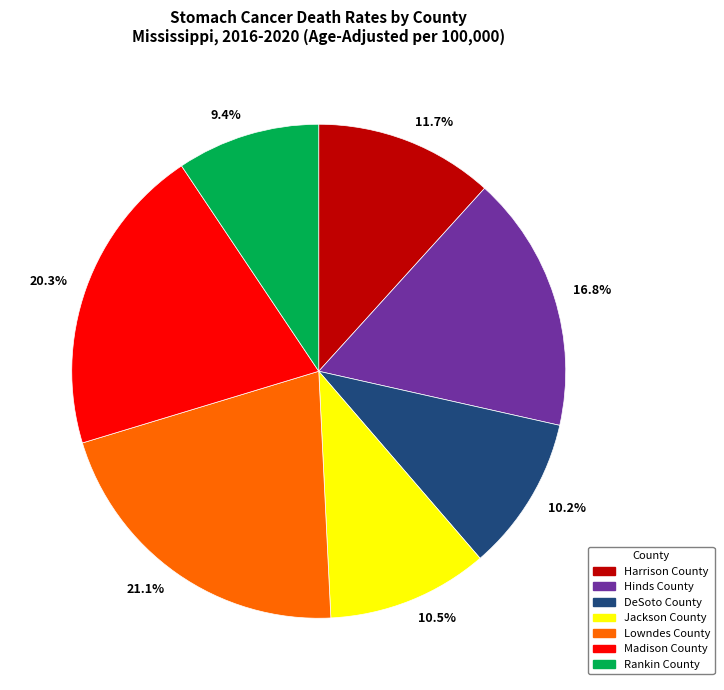

How many slices are in this pie chart?

7